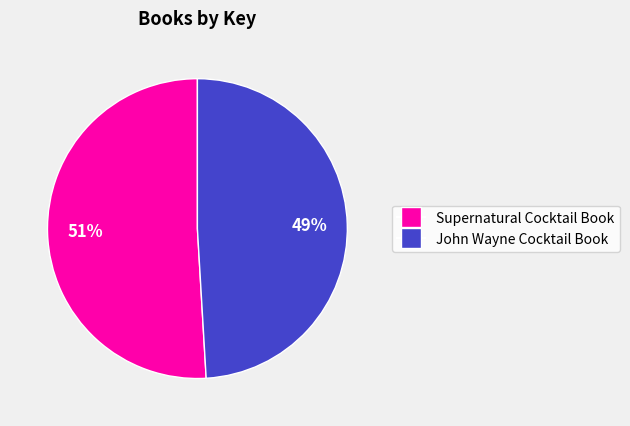

To the nearest percent, what is the average slice percentage?

50%